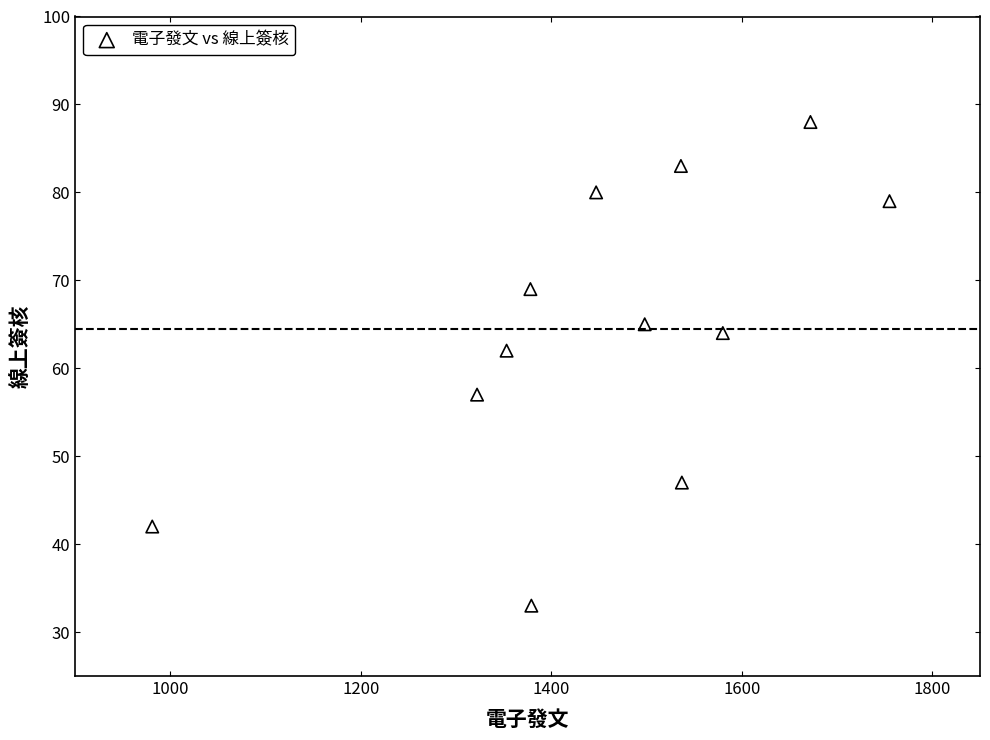

What Y value in the scatter plot is closest to 60?

62